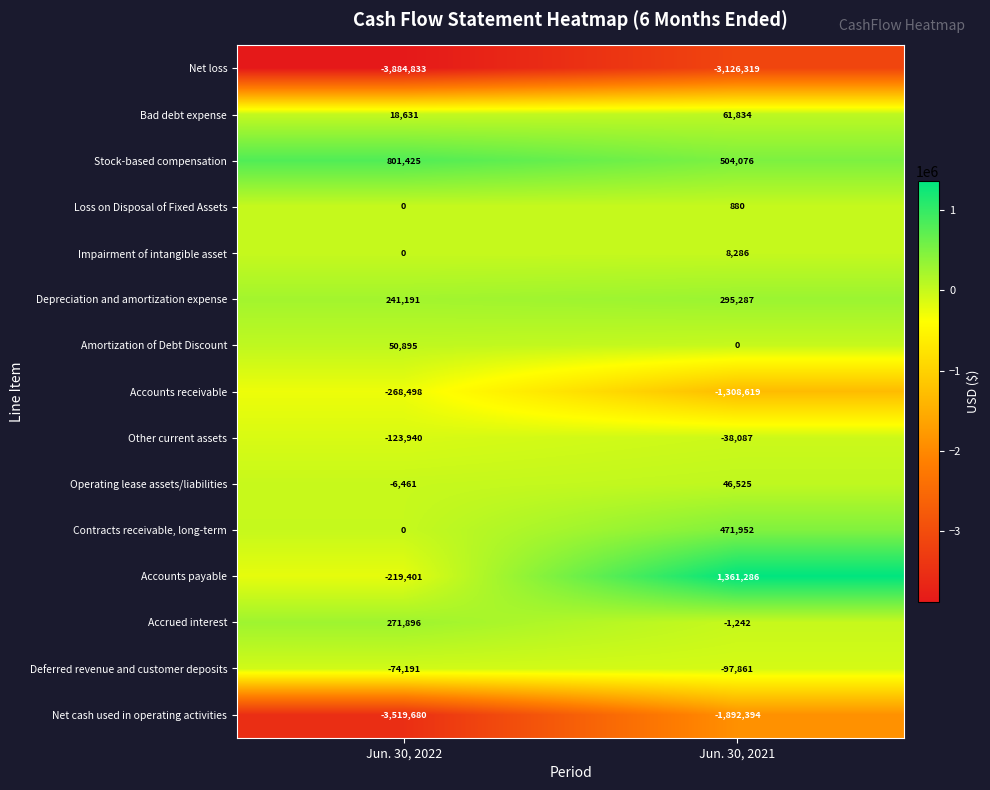

What is the total value across all series at Jun. 30, 2021?

-3714396